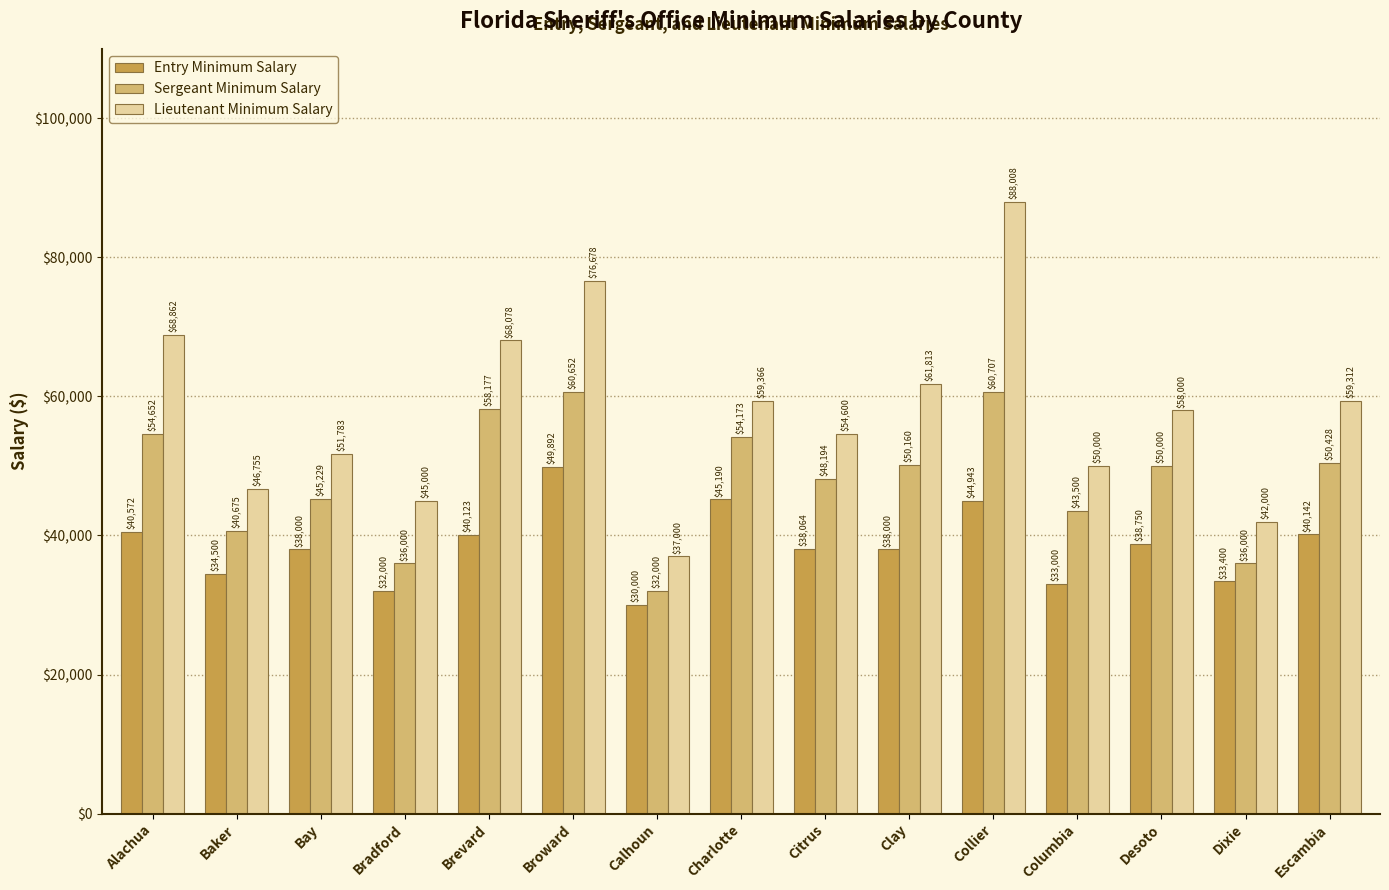

What is the maximum value shown in the chart?

88008